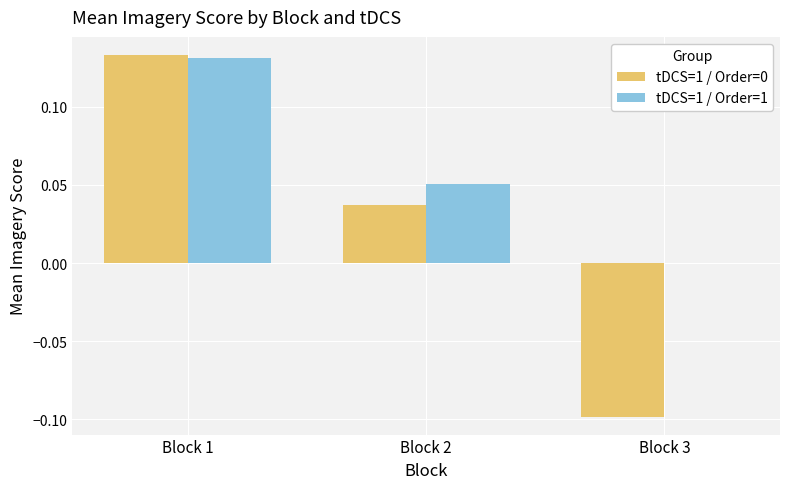

The tDCS=1 / Order=1 series shows 0.0 at Block 3. True or false?

True